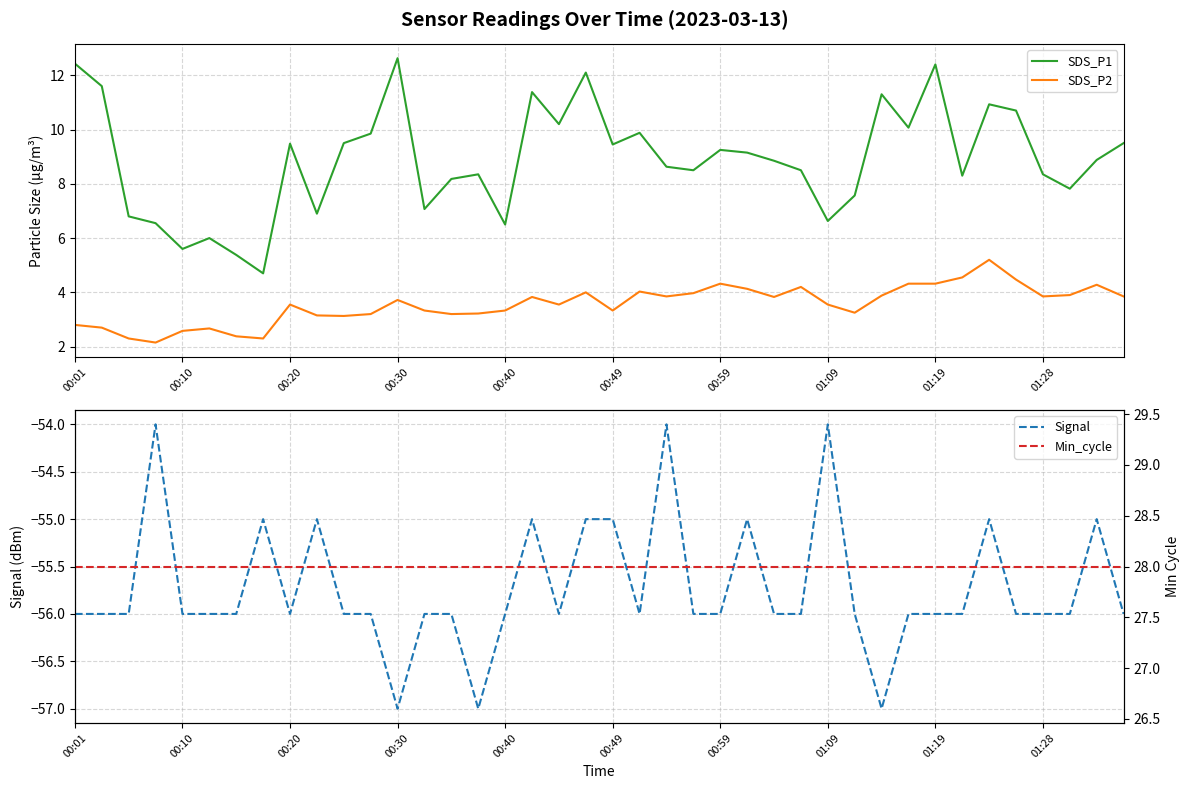

The SDS_P1 series shows 3.0 at 14. True or false?

False